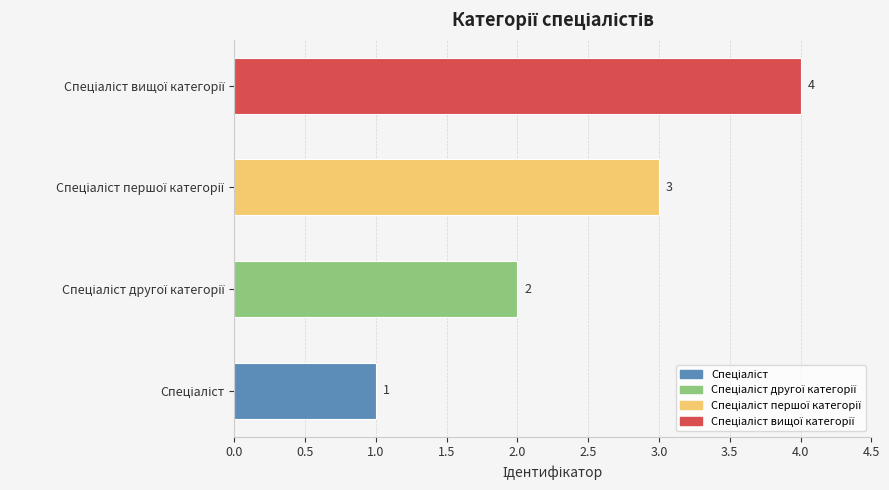

Count the values in the range 2 to 4.

3